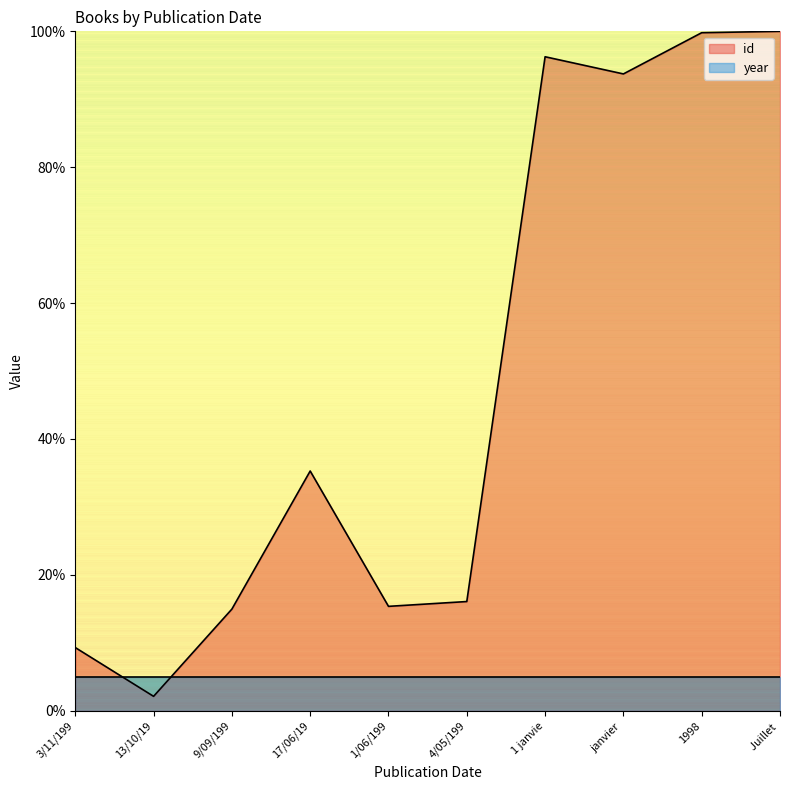

At which category does the chart reach its minimum across all series?

13/10/19